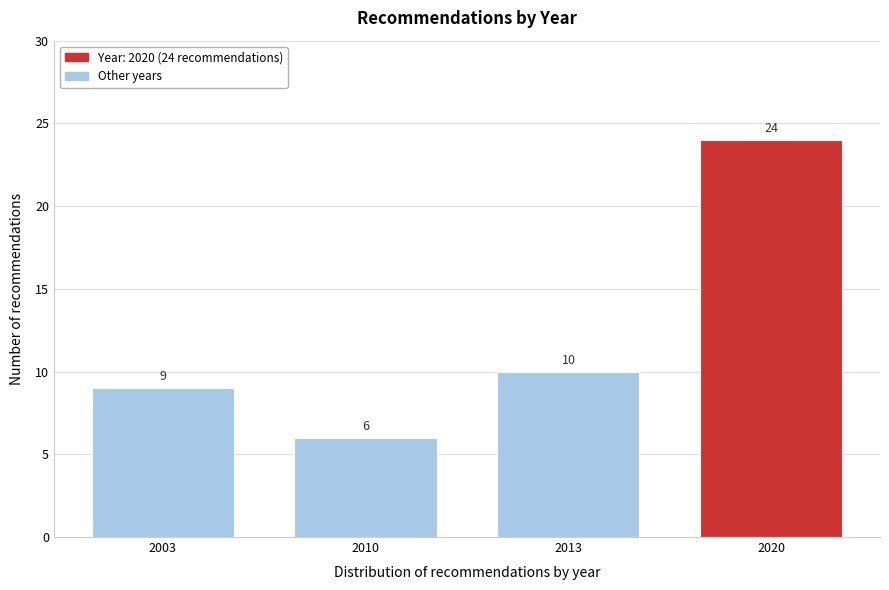

Reading right to left, transcribe all the data shown in this chart.

24	10	6	9